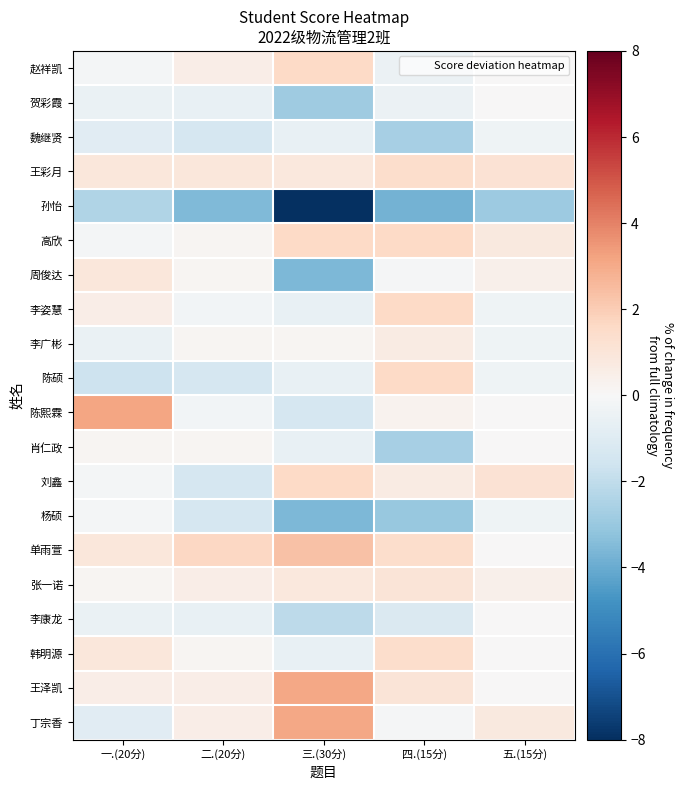

At how many categories does at least one series exceed 1?

5